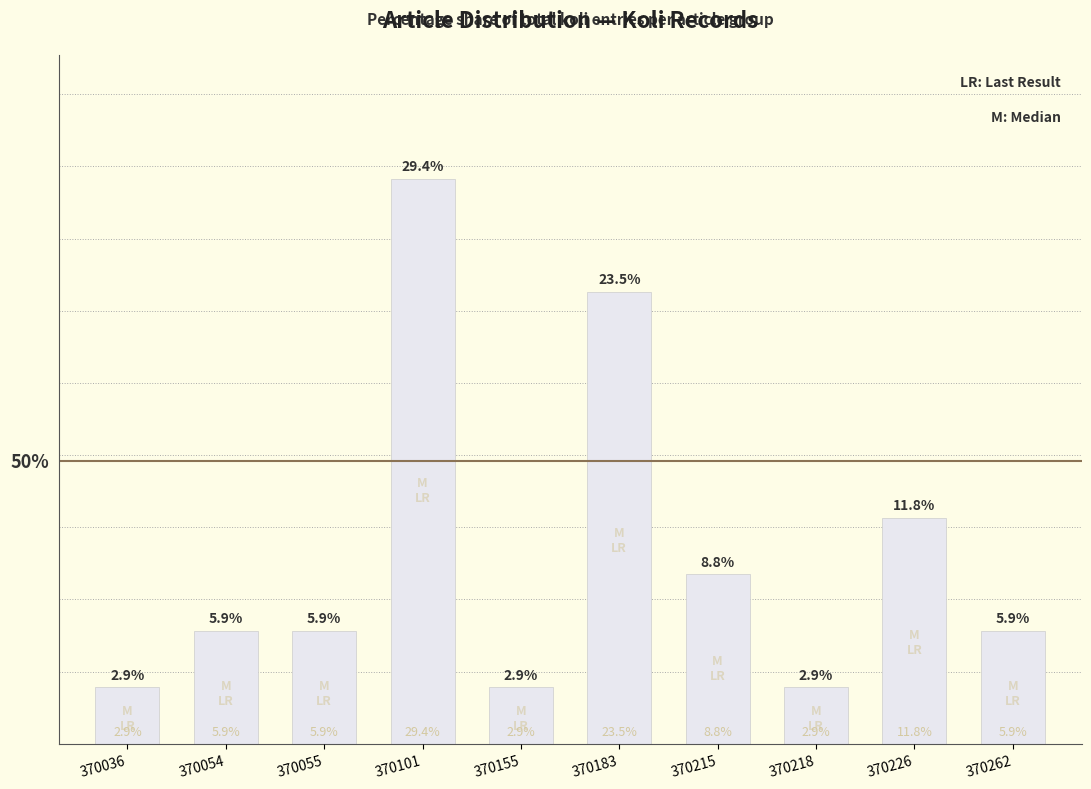

Does the chart contain any negative values?

No